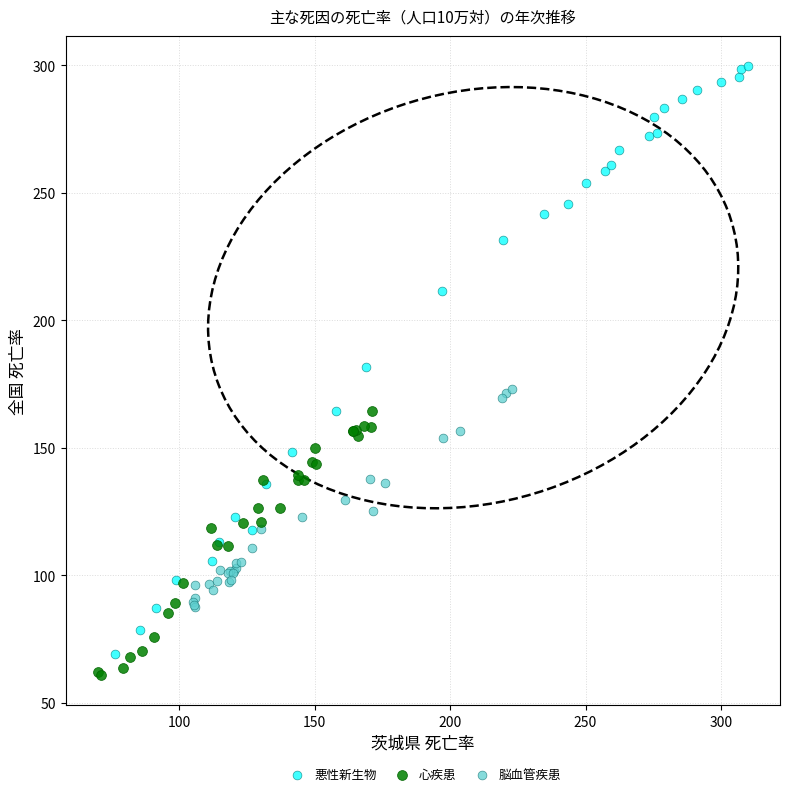

Which series contains the lowest Y value?

心疾患